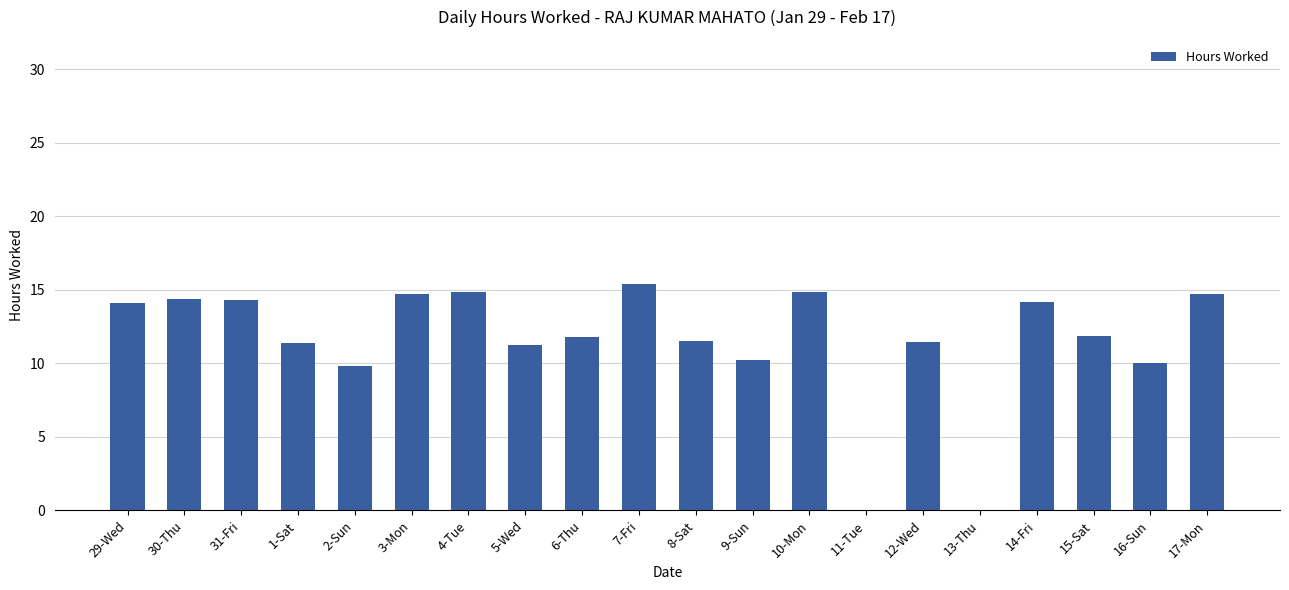

Are the bars horizontal?

No